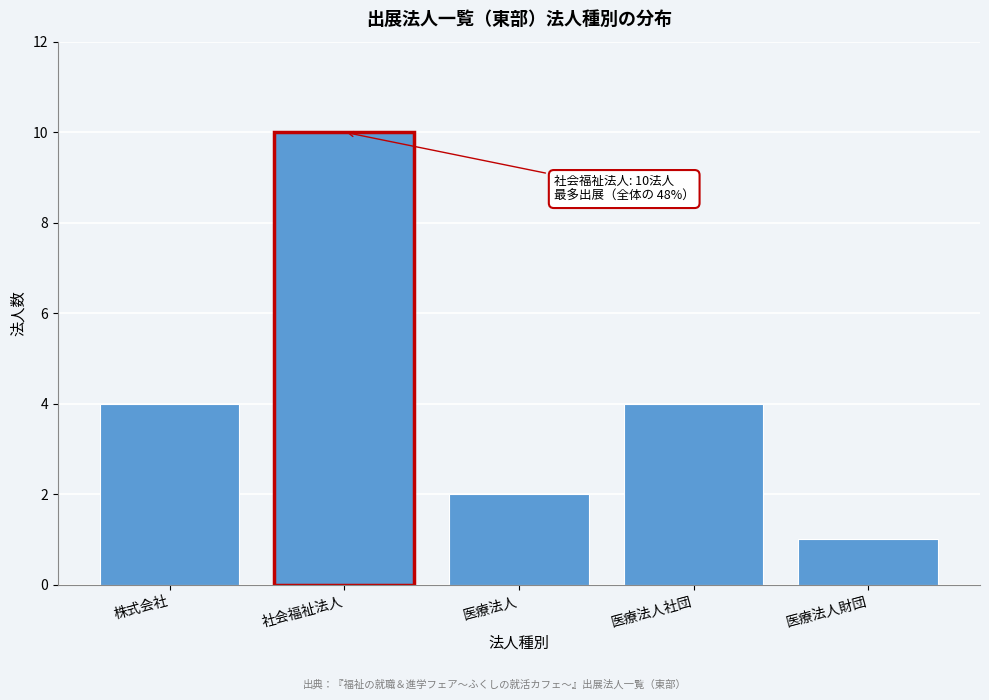

Reading right to left, what are all the values shown in this chart?

1	4	2	10	4